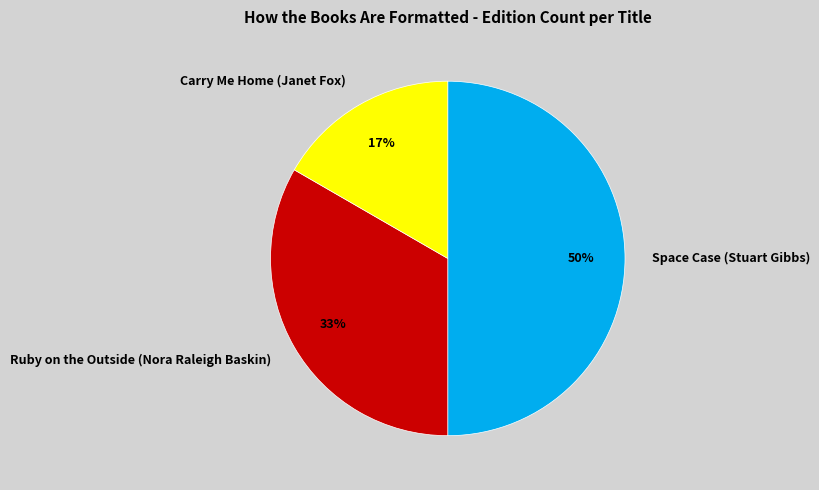

Does Ruby on the Outside (Nora Raleigh Baskin) represent more than half of the total?

No